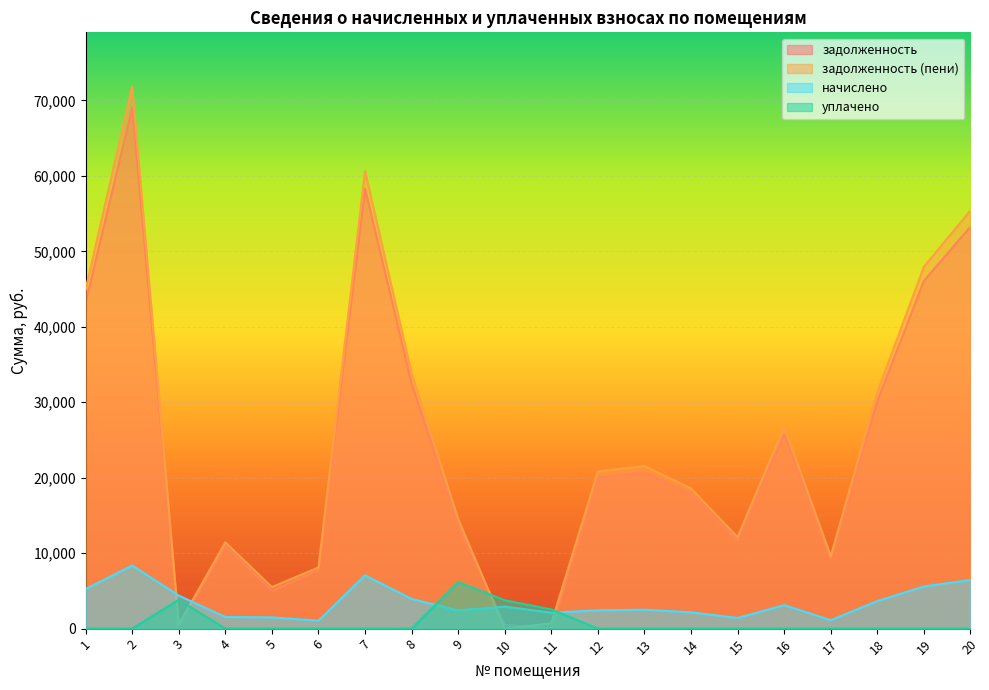

At 19, list the series in order from smallest to largest.

уплачено, начислено, задолженность, задолженность (пени)